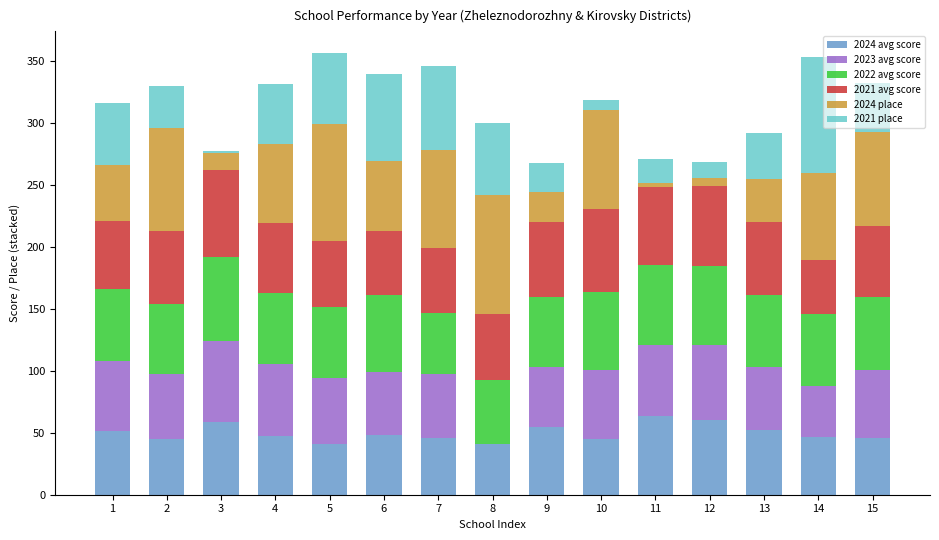

Is it true that 2024 avg score equals 40.6 at 8?

True